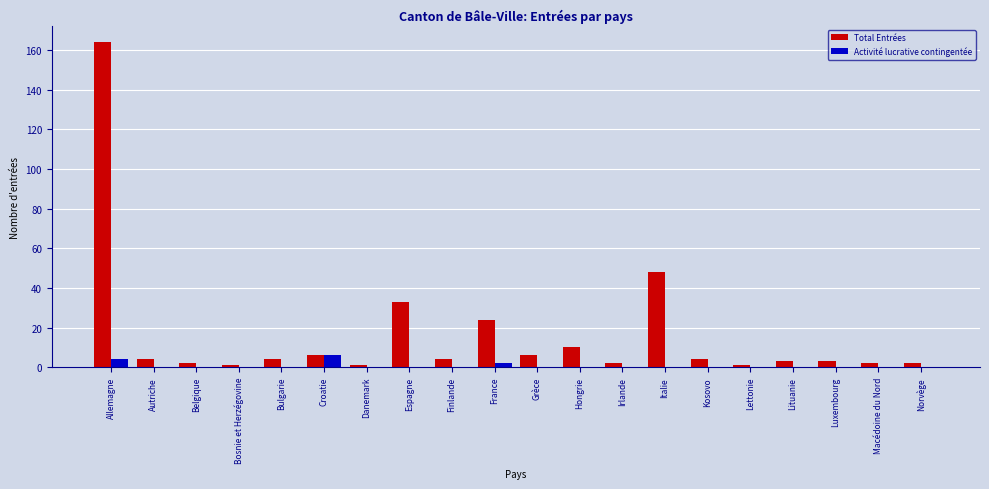

Which label corresponds to the largest value in the chart?

Allemagne